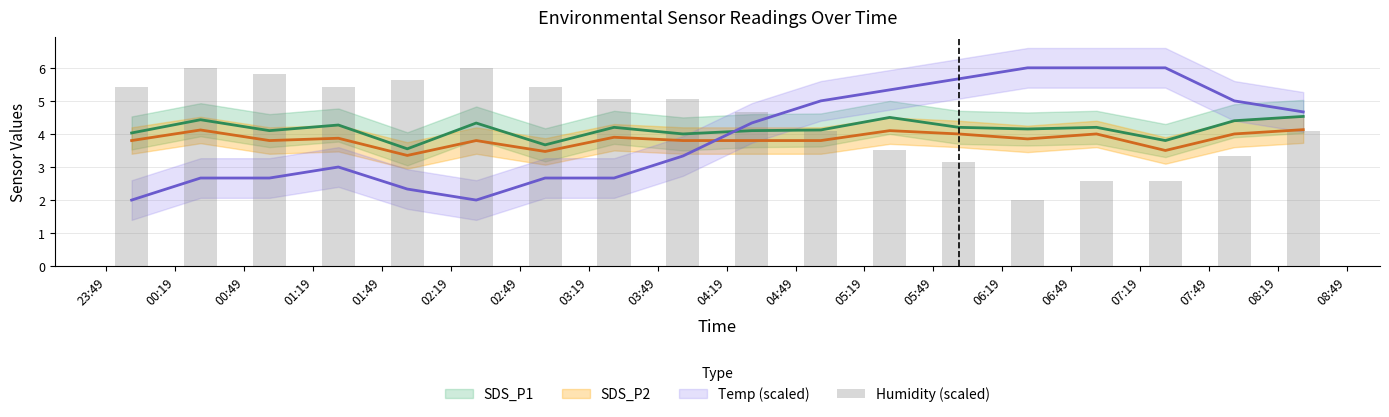

What is the sum of all values?

79.8